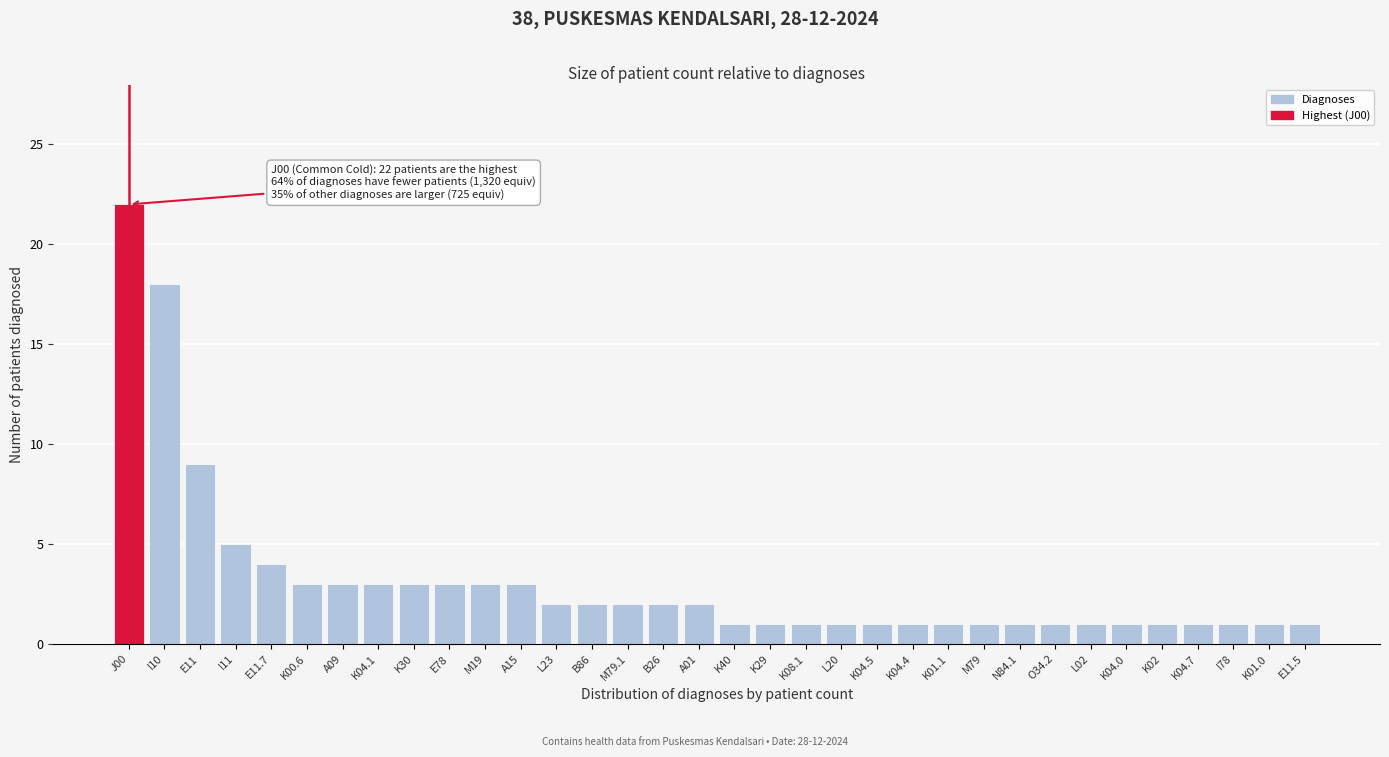

At which category does the chart reach its peak across all series?

J00